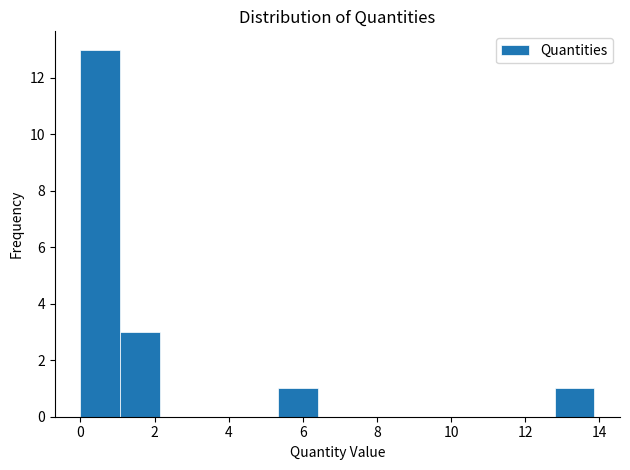

Reading left to right, list every bar in this chart as the range it spans on the x-axis followed by its height. Neither the bar edges nor the heights are printed on the chart, so give them approximately, as read against the axes.

0.0 to 1.0: 13
1.0 to 2.2: 3
2.2 to 3.2: 0
3.2 to 4.2: 0
4.2 to 5.4: 0
5.4 to 6.4: 1
6.4 to 7.4: 0
7.4 to 8.6: 0
8.6 to 9.6: 0
9.6 to 10.6: 0
10.6 to 11.8: 0
11.8 to 12.8: 0
12.8 to 13.8: 1